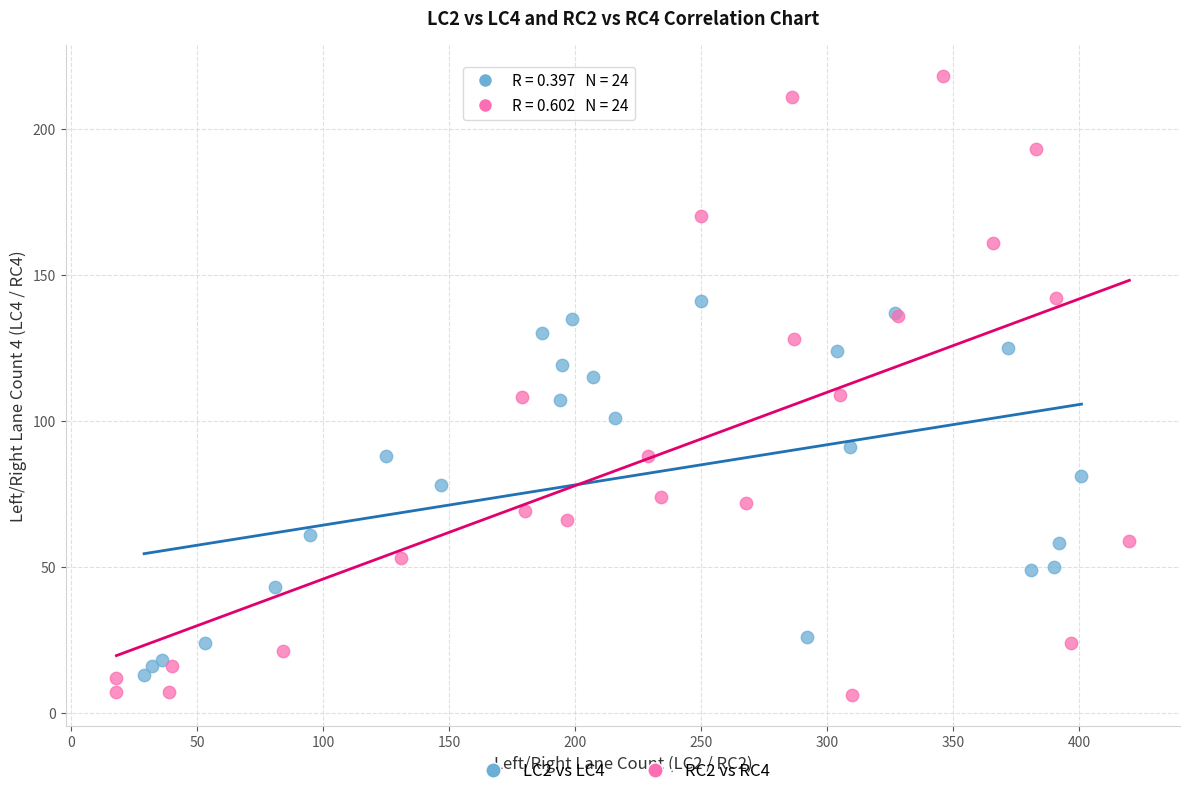

Which series has the largest Y range (max minus min)?

RC2 vs RC4